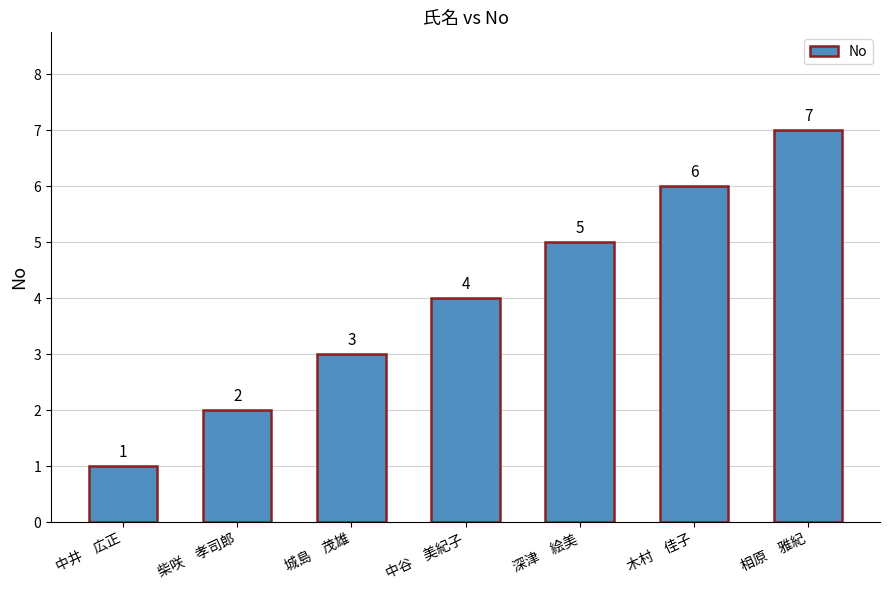

What is the difference between the second highest and minimum values?

5